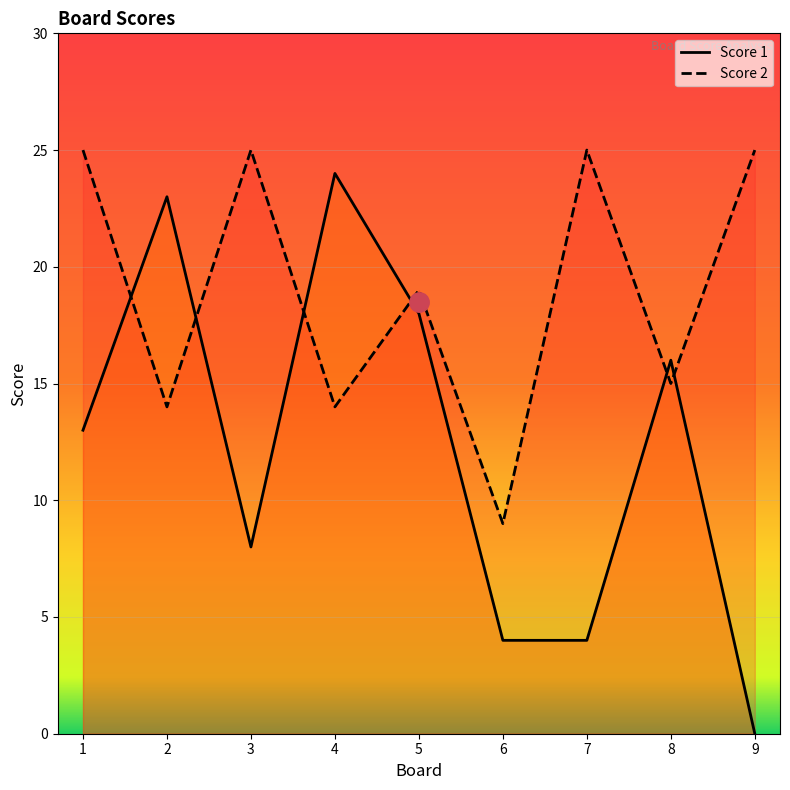

Reading left to right, what are all the values shown in this chart?

Score 2: 1=13	2=23	3=8	4=24	5=18	6=4	7=4	8=16	9=0
Score 1: 1=25	2=14	3=25	4=14	5=19	6=9	7=25	8=15	9=25